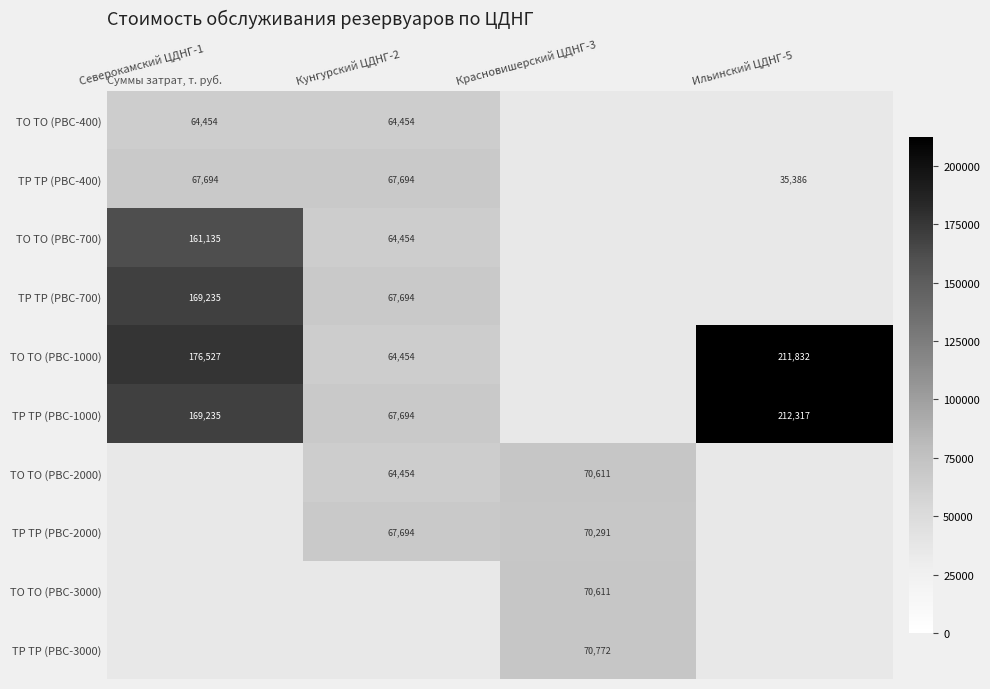

Is the value of ТР ТР (РВС-400) at Северокамский ЦДНГ-1 greater than the value of ТО ТО (РВС-1000) at Кунгурский ЦДНГ-2?

Yes